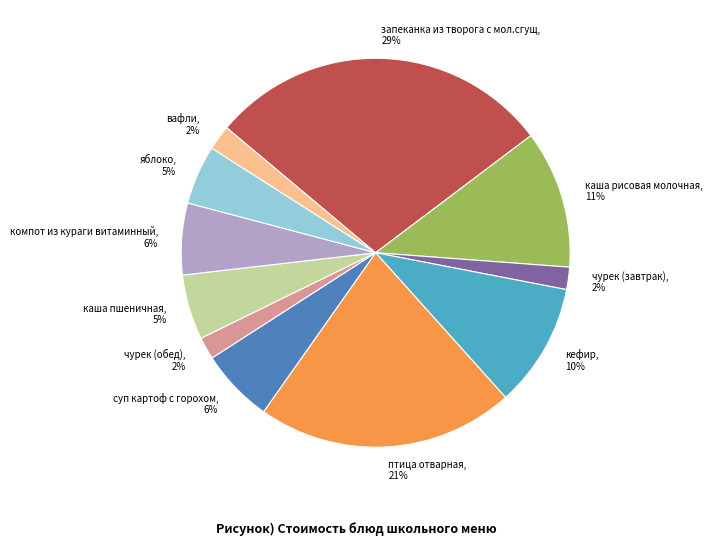

To the nearest percent, what portion does вафли represent?

2%